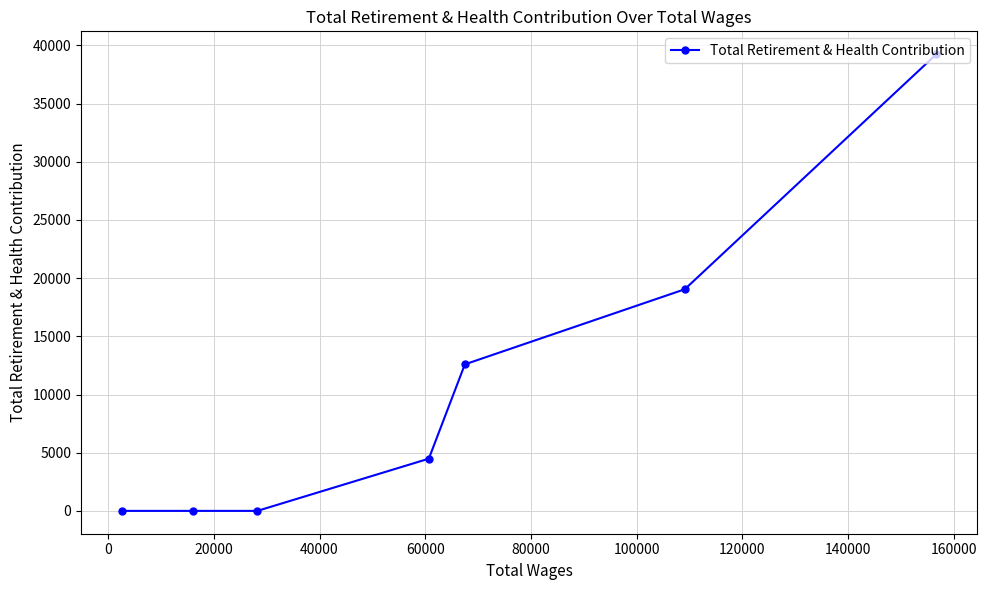

True or false: the data has more than 0 interior local peaks.

False